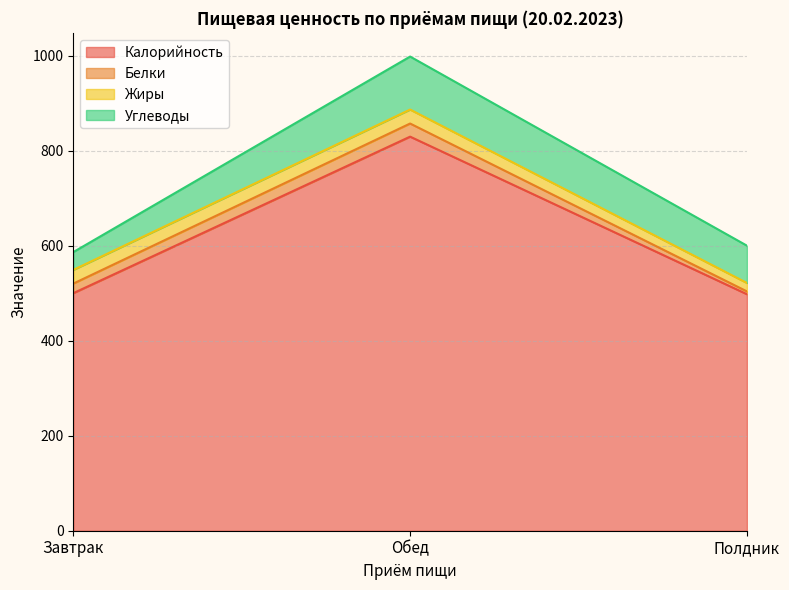

How many lines are shown in the chart?

4